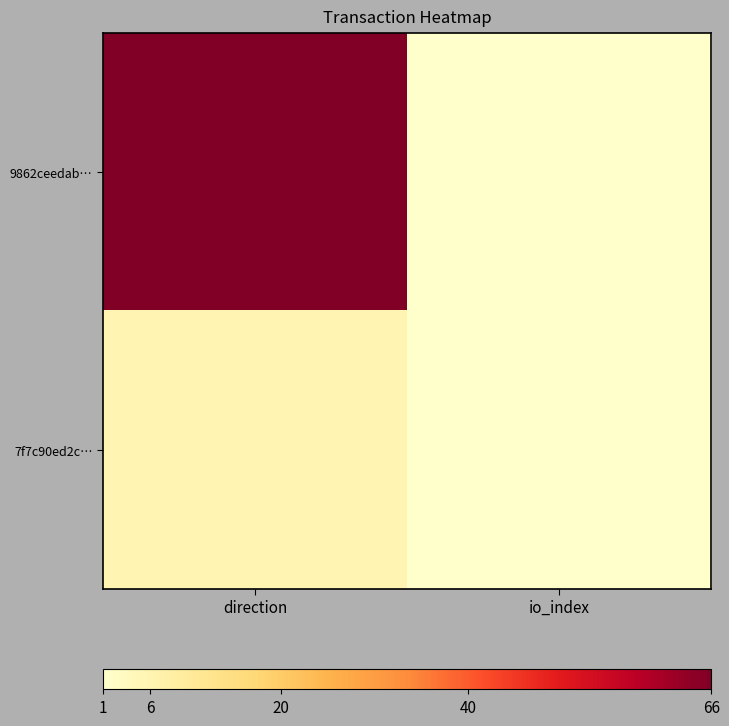

What is the greatest value displayed?

66